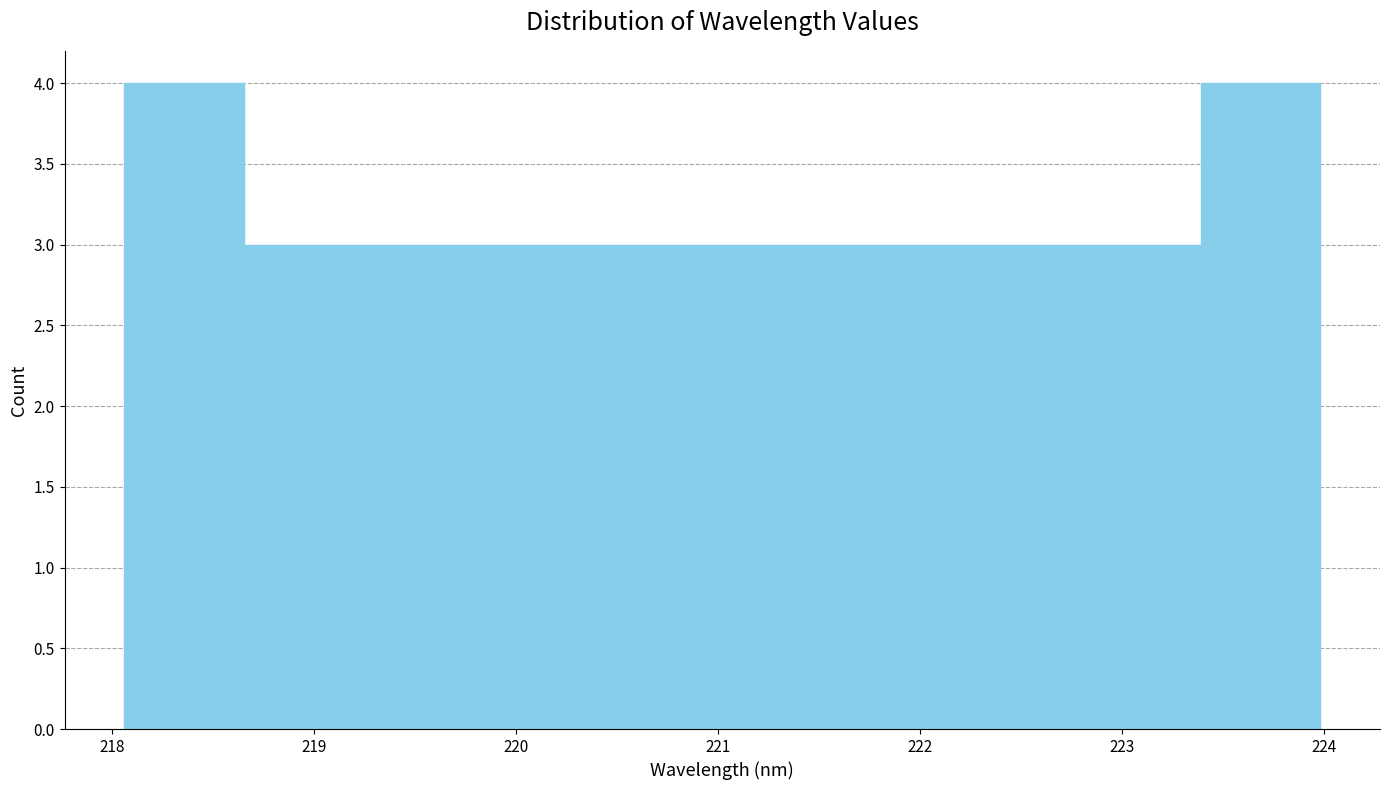

Reading left to right, transcribe this chart: for each bar, give the range it covers on the x-axis and its height. Neither the bar edges nor the heights are printed on the chart, so give them approximately, as read against the axes.

218.1 to 218.7: 4
218.7 to 219.2: 3
219.2 to 219.8: 3
219.8 to 220.4: 3
220.4 to 221.0: 3
221.0 to 221.6: 3
221.6 to 222.2: 3
222.2 to 222.8: 3
222.8 to 223.4: 3
223.4 to 224.0: 4